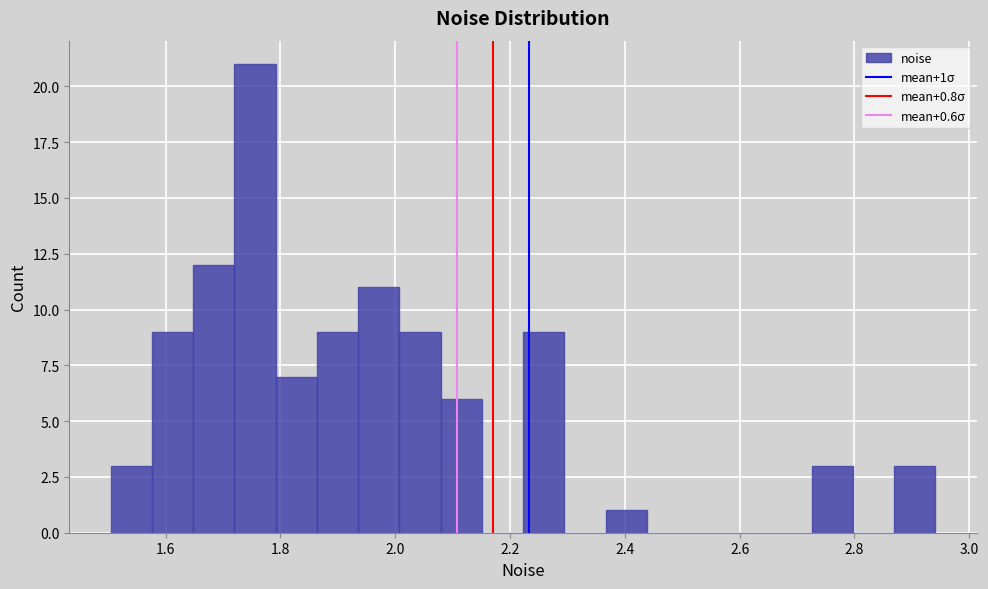

Around what value on the x-axis is the tallest bar? Give the approximate position of its centre, as read against the axis.

1.76